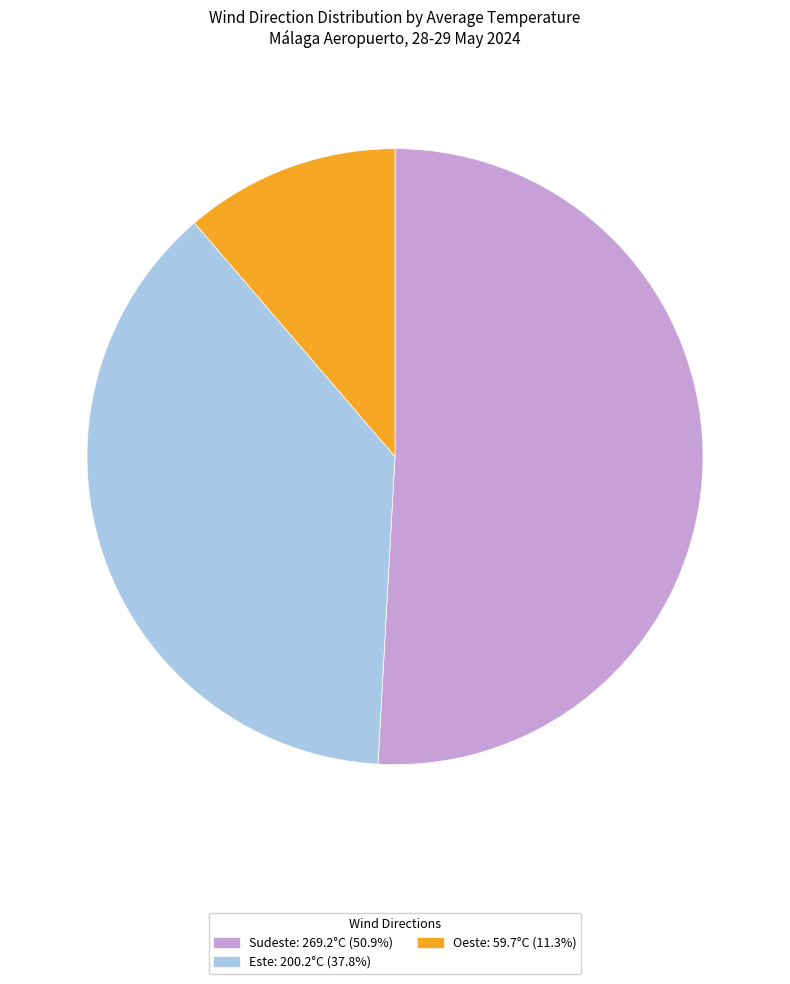

Is there a majority slice in this chart?

Yes